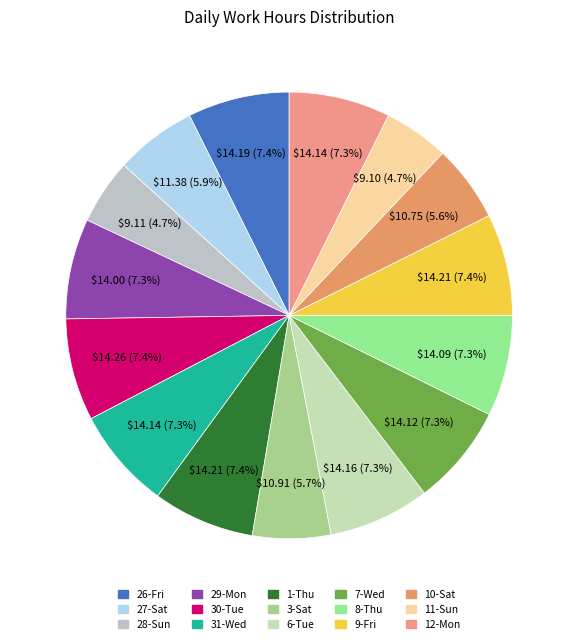

Count the number of slices in the pie.

15